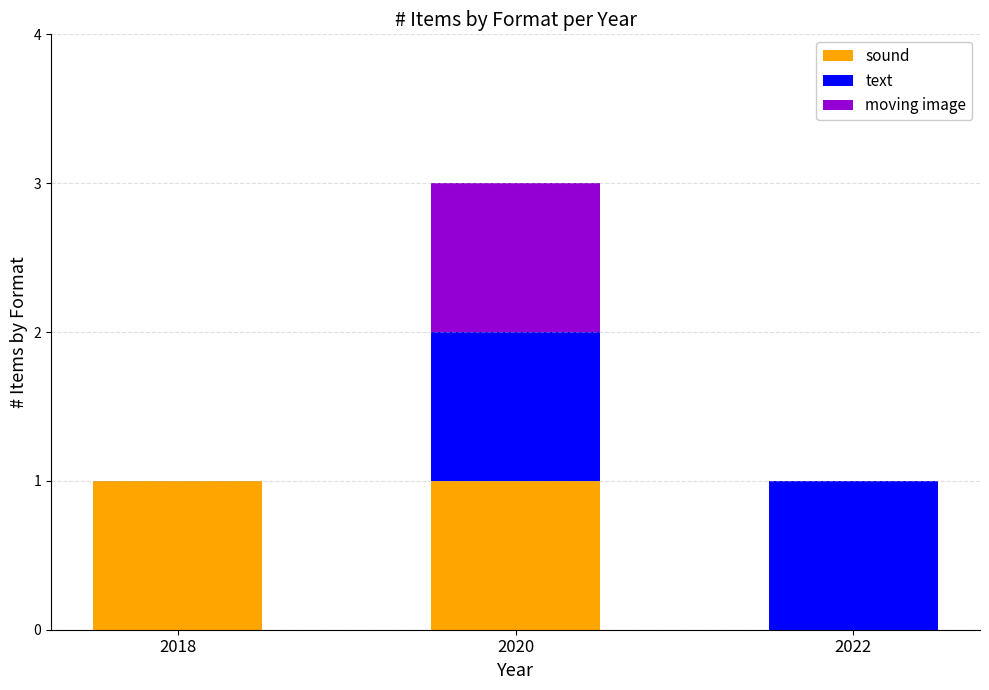

What is the total value across all series at 2020?

3